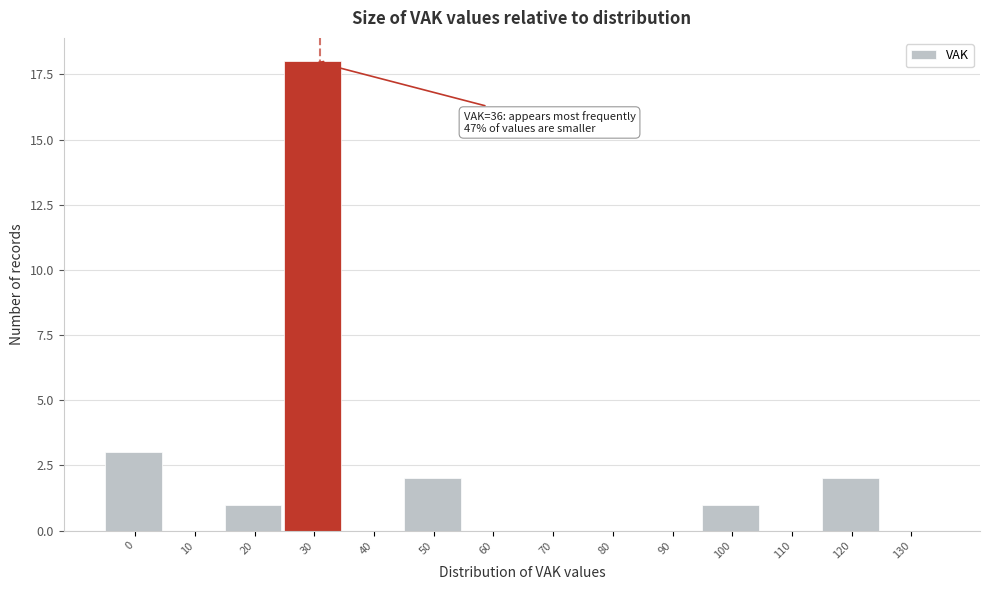

Reading right to left, extract all data points from this chart.

130=0	120=2	110=0	100=1	90=0	80=0	70=0	60=0	50=2	40=0	30=18	20=1	10=0	0=3